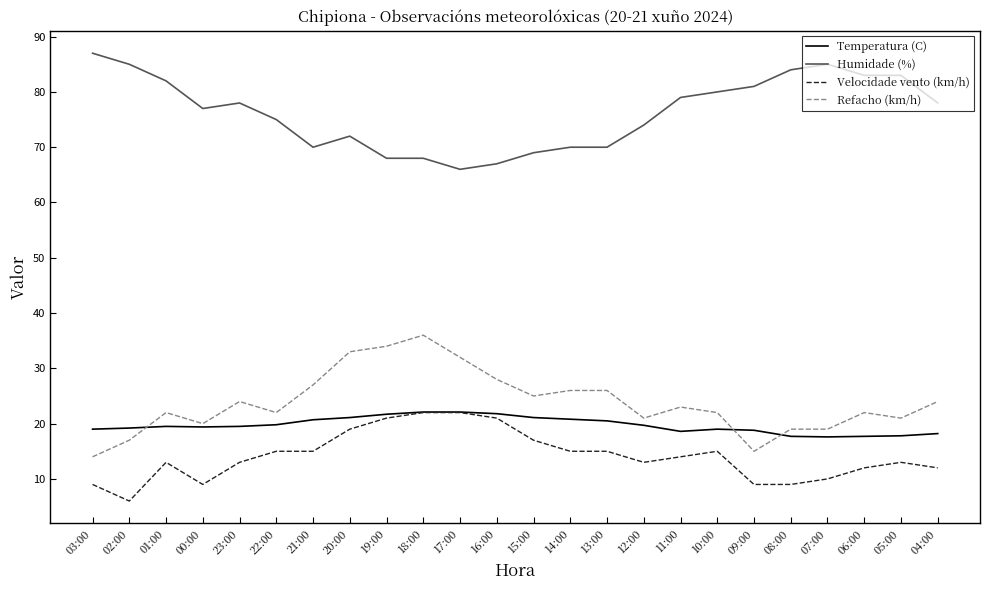

What is the spread (max minus min) of values at 18:00?

46.0